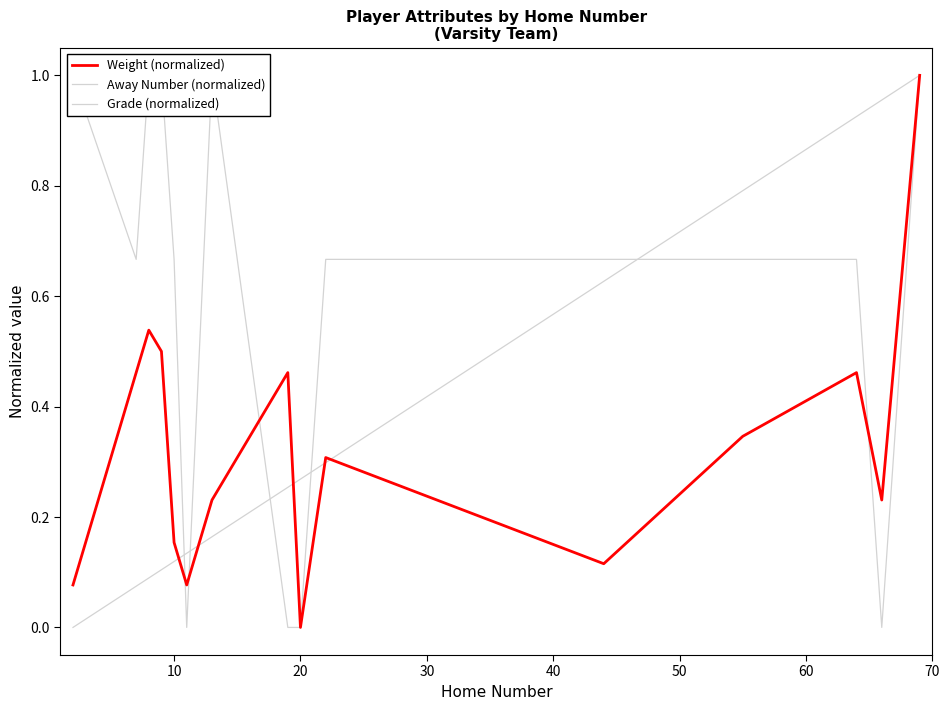

True or false: Grade (normalized) and Weight (normalized) cross at least once.

True